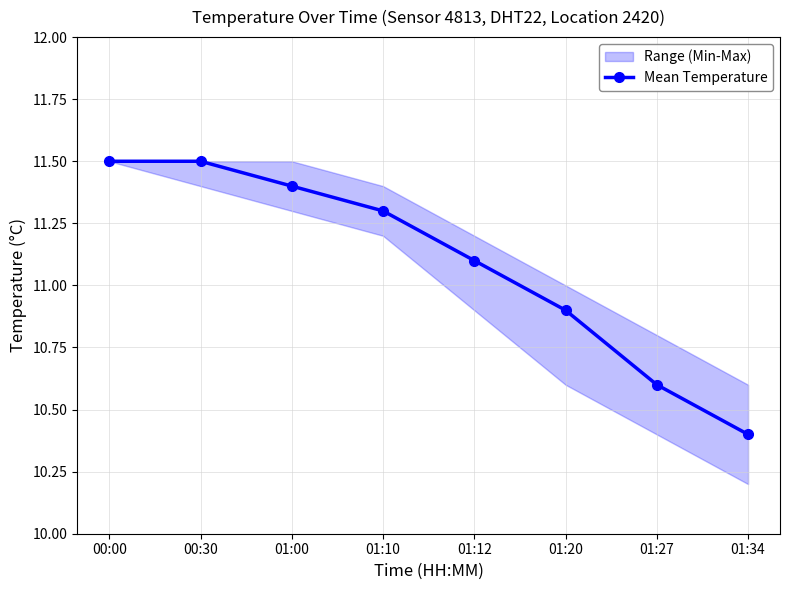

At which label is the value closest to 10?

01:34